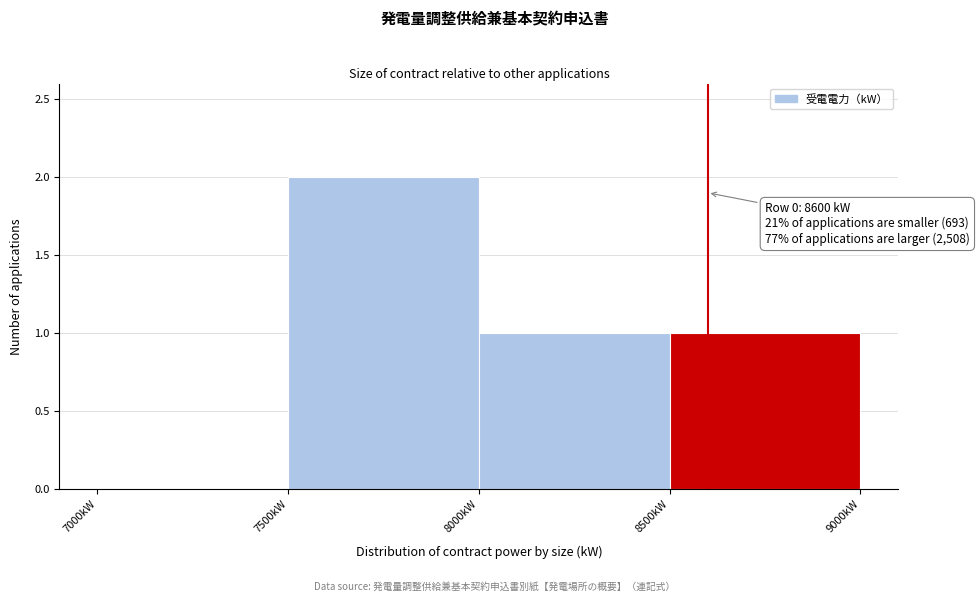

Which range on the x-axis has the tallest bar?

7500 to 8000